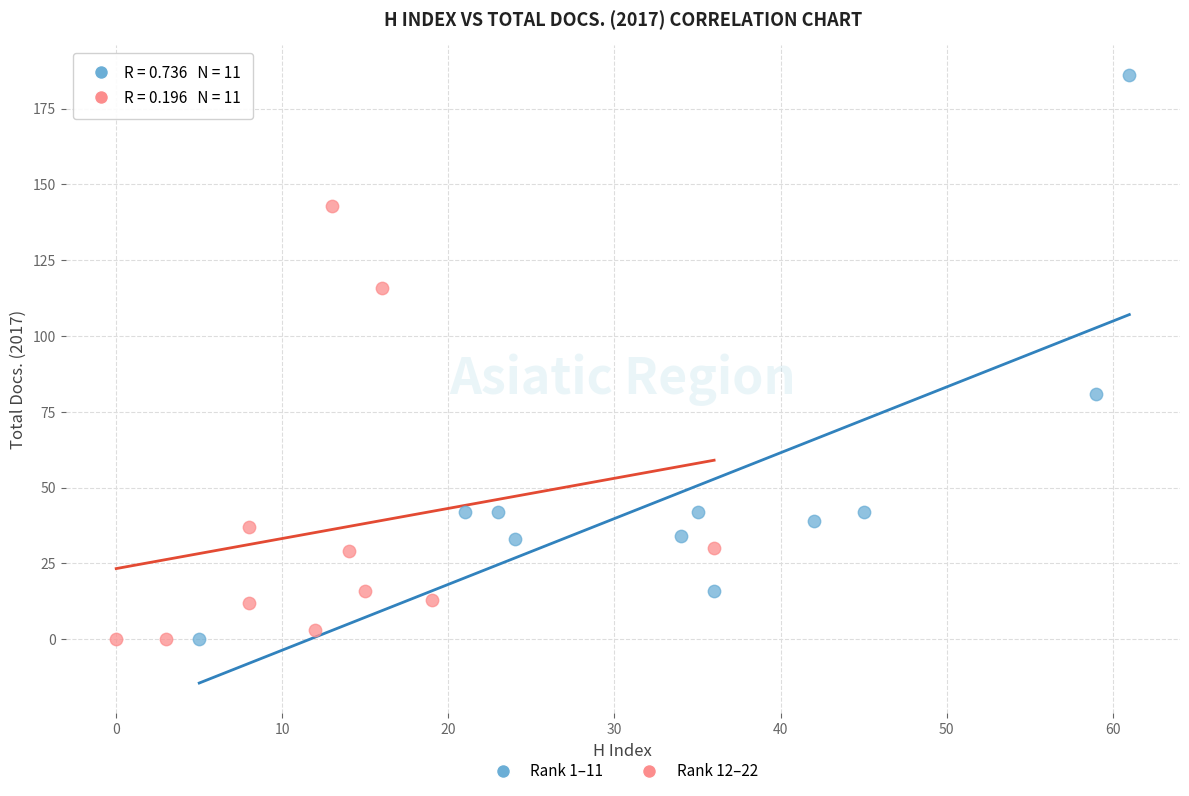

Which series contains the highest Y value?

Rank 1–11